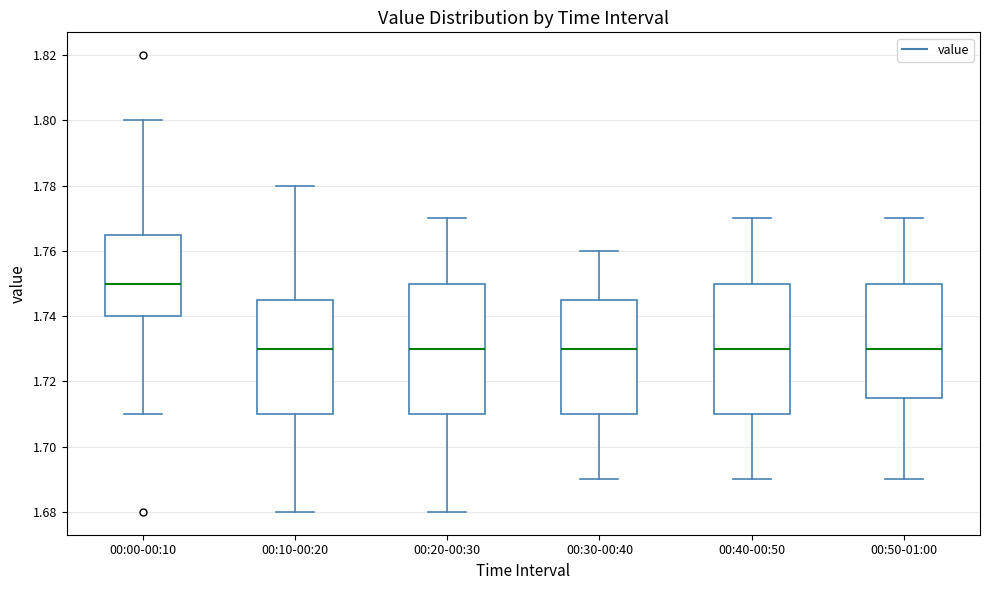

Reading left to right, read every box against the y-axis: the position of its median line, the range the box covers, and the ends of its whiskers. The values are not printed on the chart, so give them approximately, as read against the axis.

00:00-00:10: median 1.750, box 1.740 to 1.766, whiskers 1.710 to 1.800
00:10-00:20: median 1.730, box 1.710 to 1.746, whiskers 1.680 to 1.780
00:20-00:30: median 1.730, box 1.710 to 1.750, whiskers 1.680 to 1.770
00:30-00:40: median 1.730, box 1.710 to 1.746, whiskers 1.690 to 1.760
00:40-00:50: median 1.730, box 1.710 to 1.750, whiskers 1.690 to 1.770
00:50-01:00: median 1.730, box 1.716 to 1.750, whiskers 1.690 to 1.770